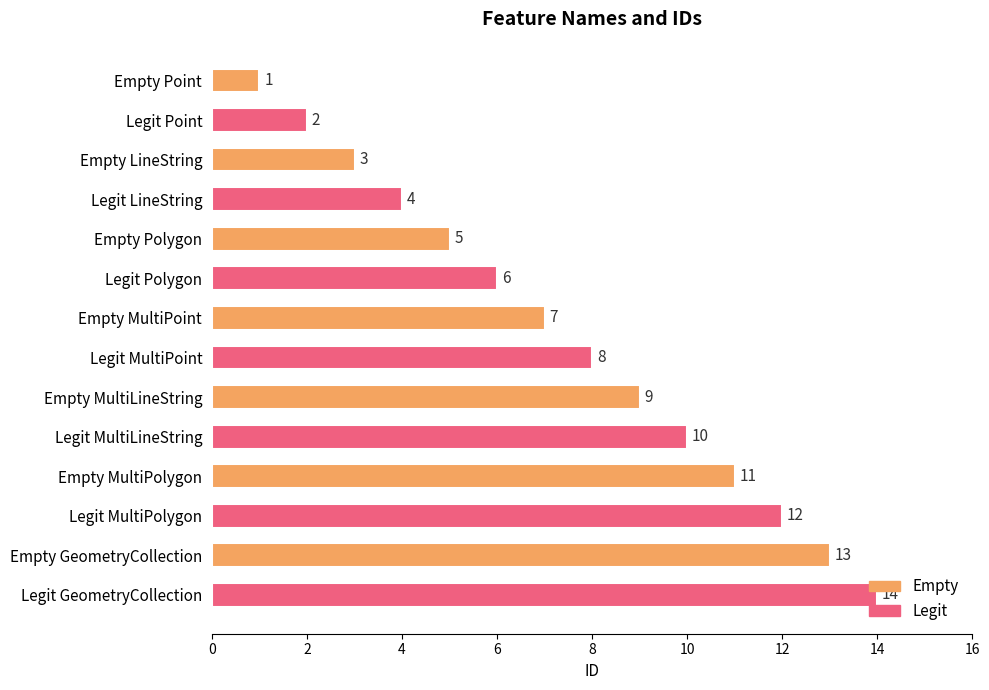

What is the difference between the maximum and minimum values?

13